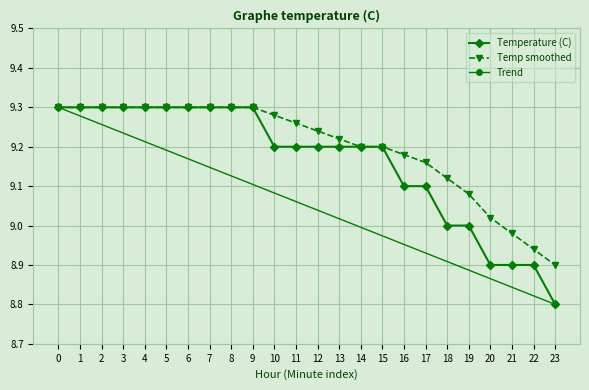

Reading right to left, list all the values displayed in this chart.

8.8	8.9	8.9	8.9	9.0	9.0	9.1	9.1	9.2	9.2	9.2	9.2	9.2	9.2	9.3	9.3	9.3	9.3	9.3	9.3	9.3	9.3	9.3	9.3